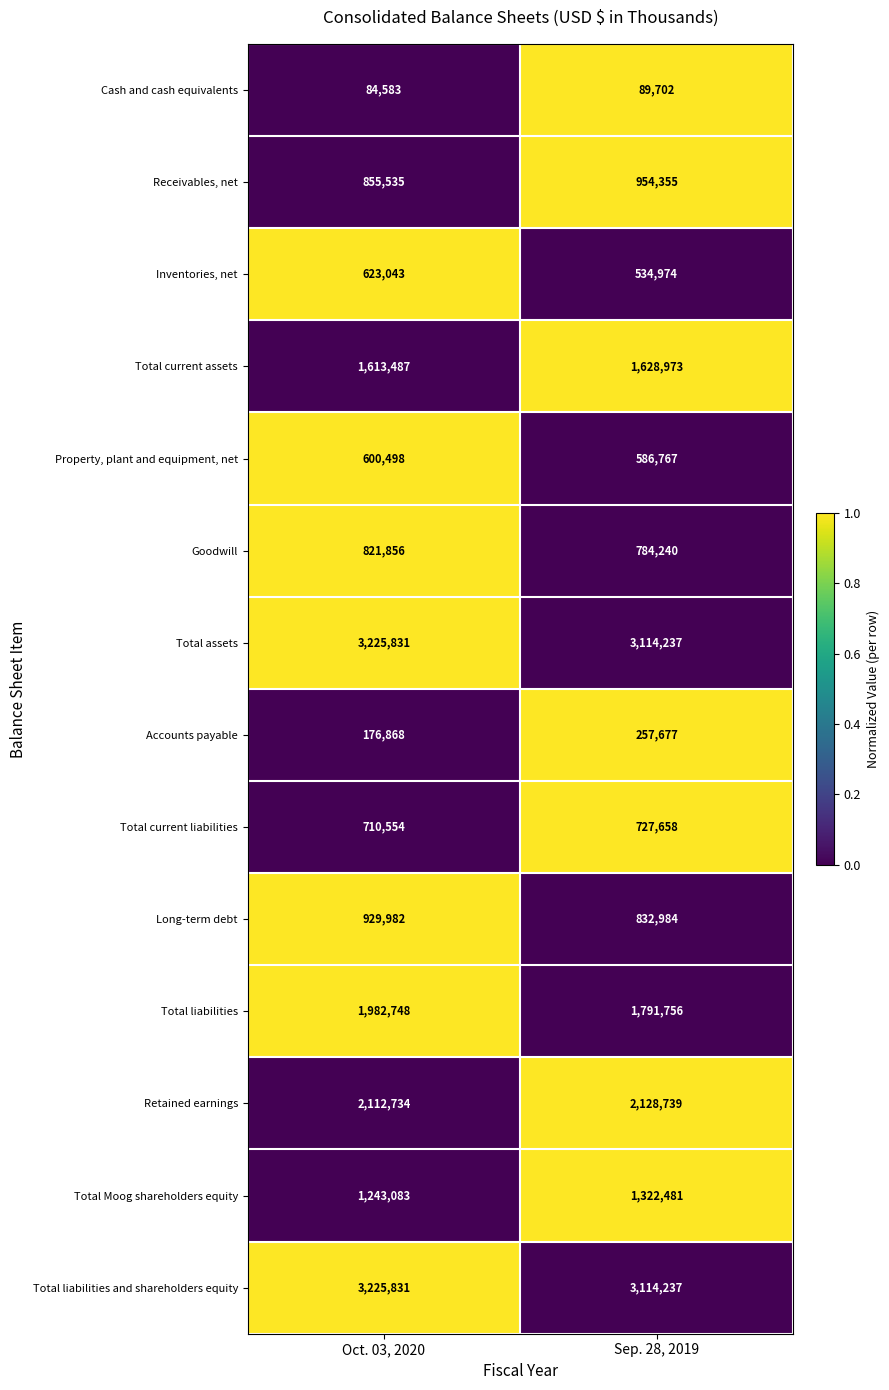

True or false: Retained earnings has a value of 1268360 at Sep. 28, 2019.

False